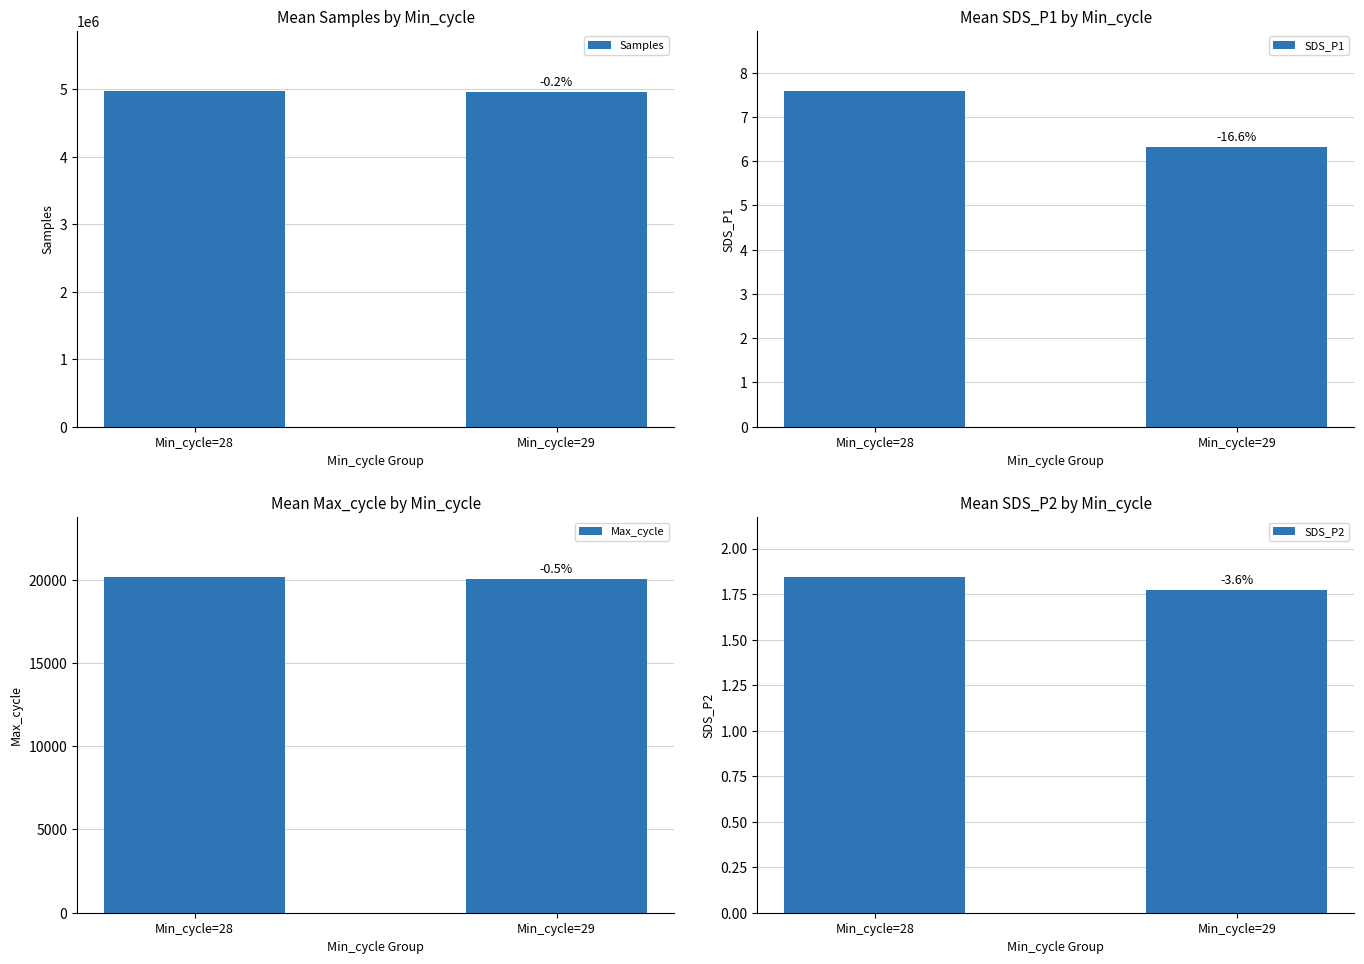

At how many categories does at least one series exceed 2200733?

2